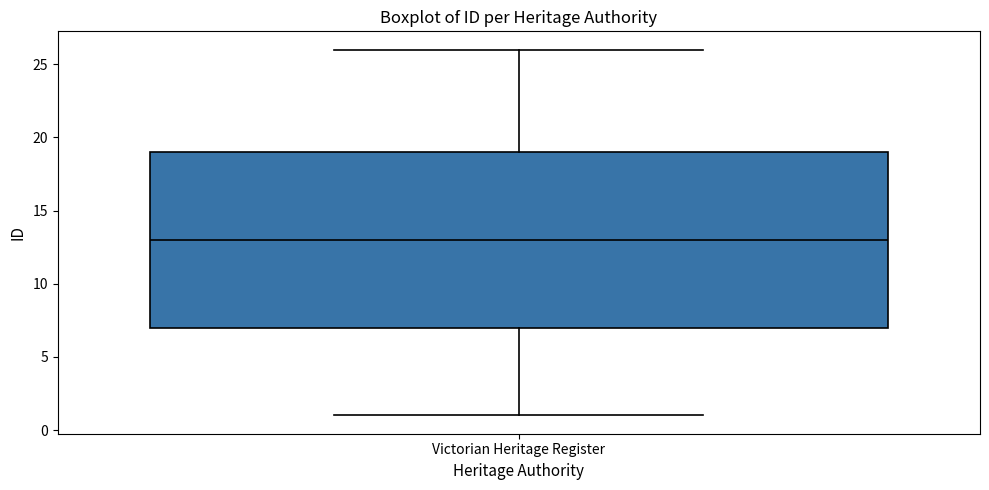

Where does the lower whisker of the box for Victorian Heritage Register end on the y-axis? The values are not printed on the chart, so give them approximately, as read against the axis.

1